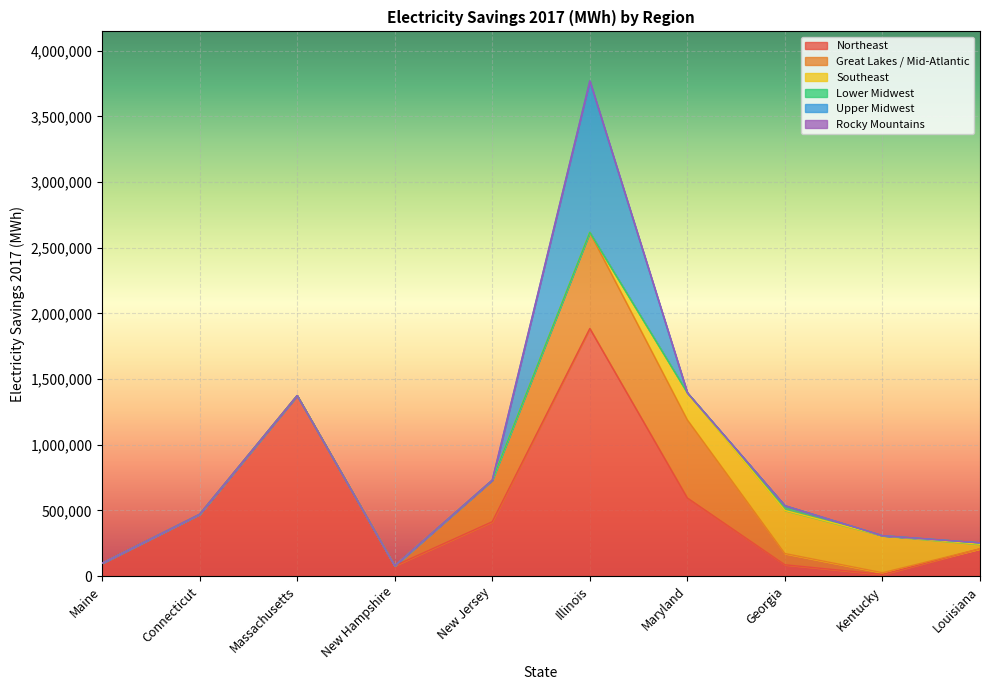

How many data points does each series have?

10